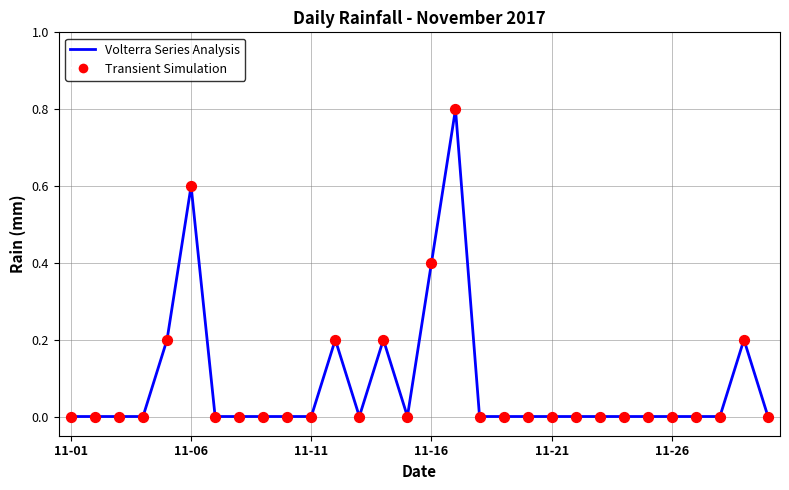

What is the greatest value displayed?

0.8